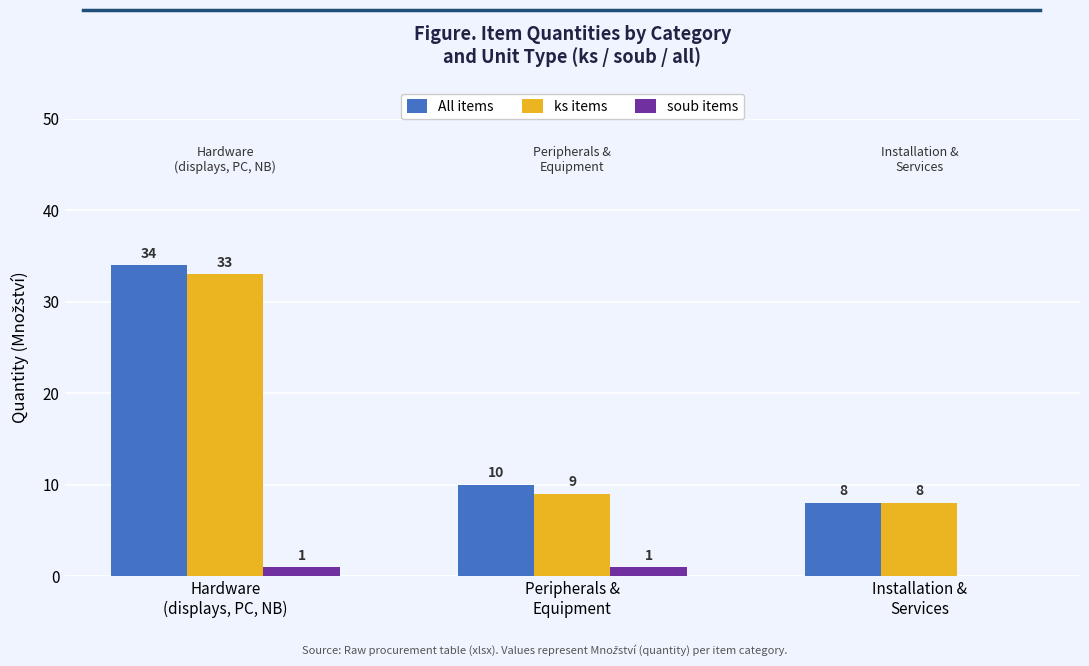

Is it true that ks items equals 33 at Hardware
(displays, PC, NB)?

True